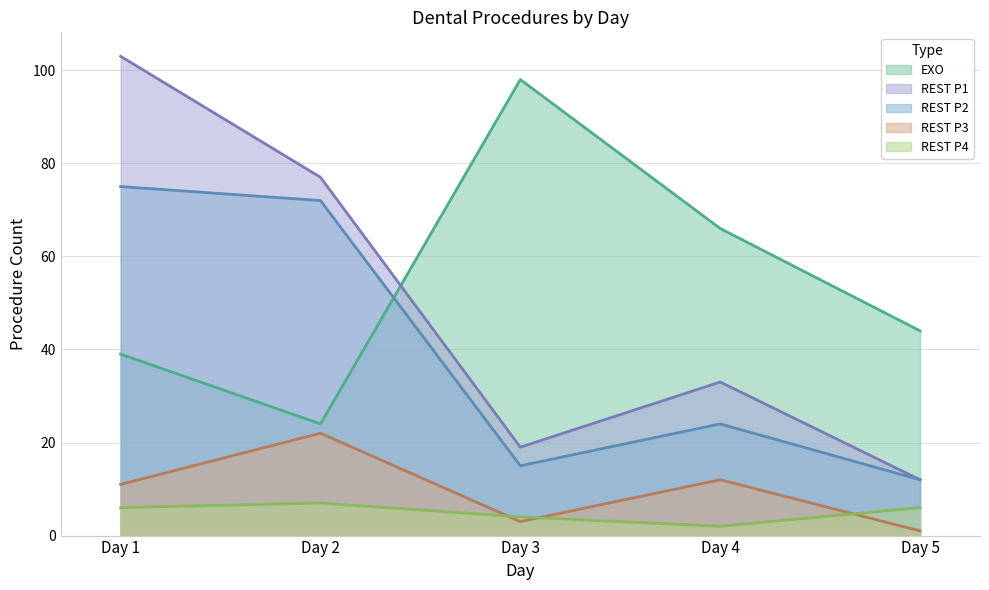

What is the difference between the highest and lowest values at Day 2?

70